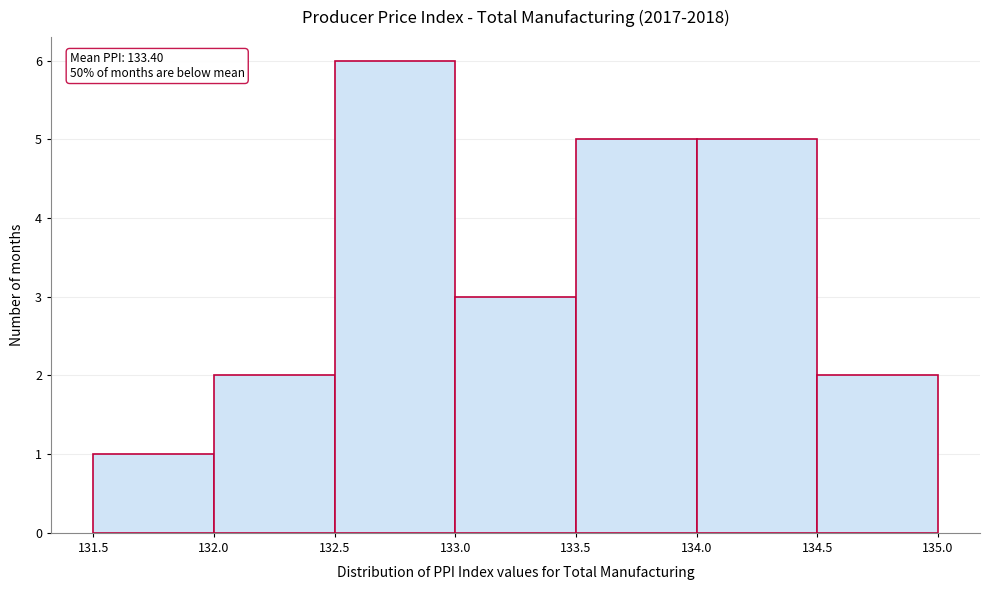

Which range on the x-axis has the tallest bar?

132.5 to 133.0